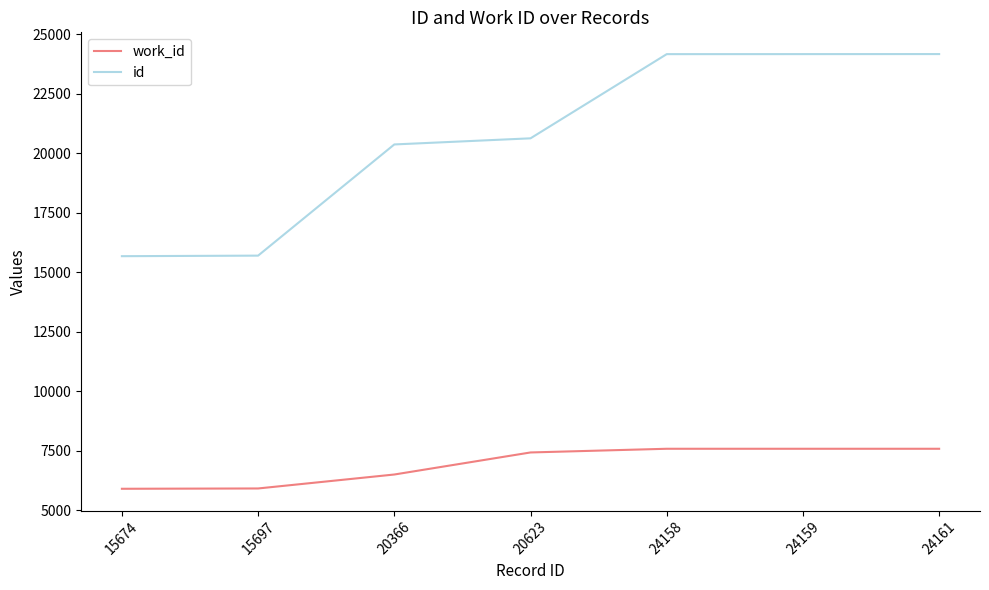

True or false: id has a value of 15674 at 15674.

True